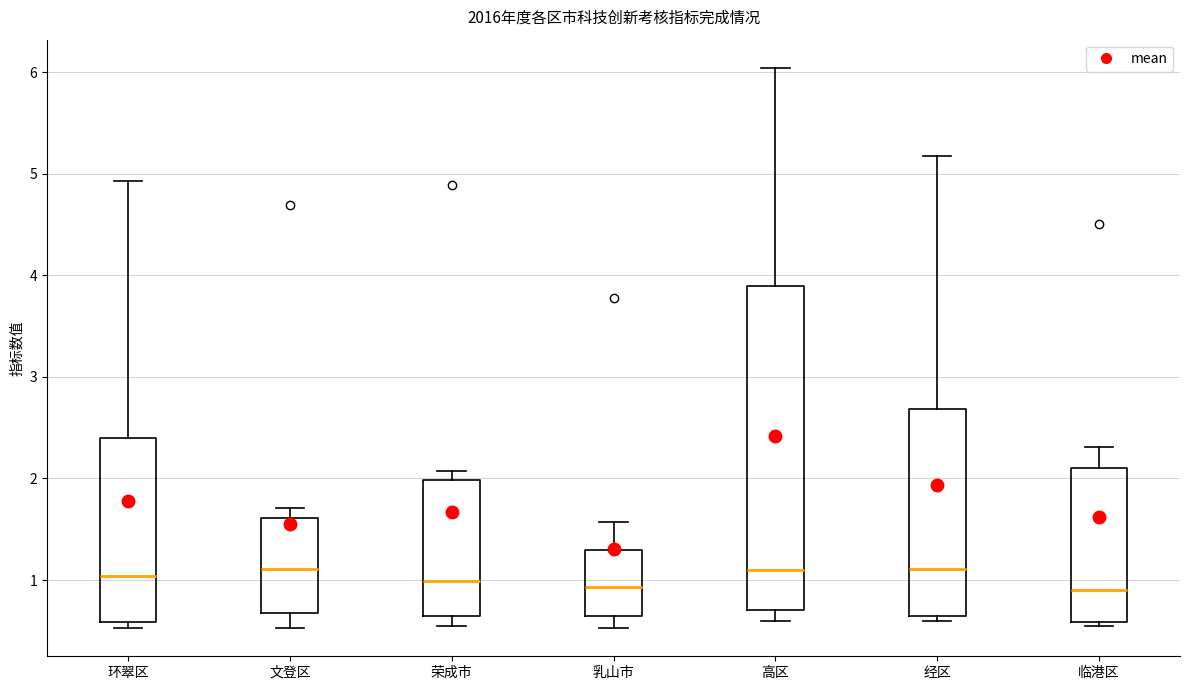

Reading left to right, read every box against the y-axis: the position of its median line, the range the box covers, and the ends of its whiskers. The values are not printed on the chart, so give them approximately, as read against the axis.

环翠区: median 1.0, box 0.6 to 2.4, whiskers 0.5 to 4.9
文登区: median 1.1, box 0.7 to 1.6, whiskers 0.5 to 1.7
荣成市: median 1.0, box 0.6 to 2.0, whiskers 0.5 to 2.1
乳山市: median 0.9, box 0.6 to 1.3, whiskers 0.5 to 1.6
高区: median 1.1, box 0.7 to 3.9, whiskers 0.6 to 6.0
经区: median 1.1, box 0.6 to 2.7, whiskers 0.6 (just below the box's lower edge) to 5.2
临港区: median 0.9, box 0.6 to 2.1, whiskers 0.6 (just below the box's lower edge) to 2.3